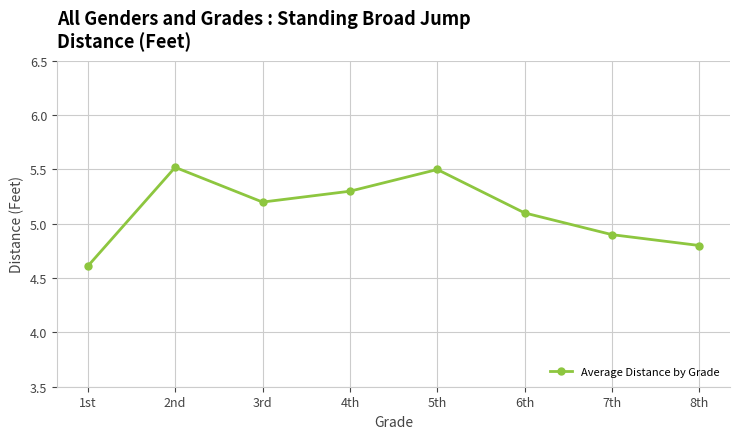

Reading right to left, extract all data points from this chart.

8th=4.8	7th=4.9	6th=5.1	5th=5.5	4th=5.3	3rd=5.2	2nd=5.5	1st=4.6